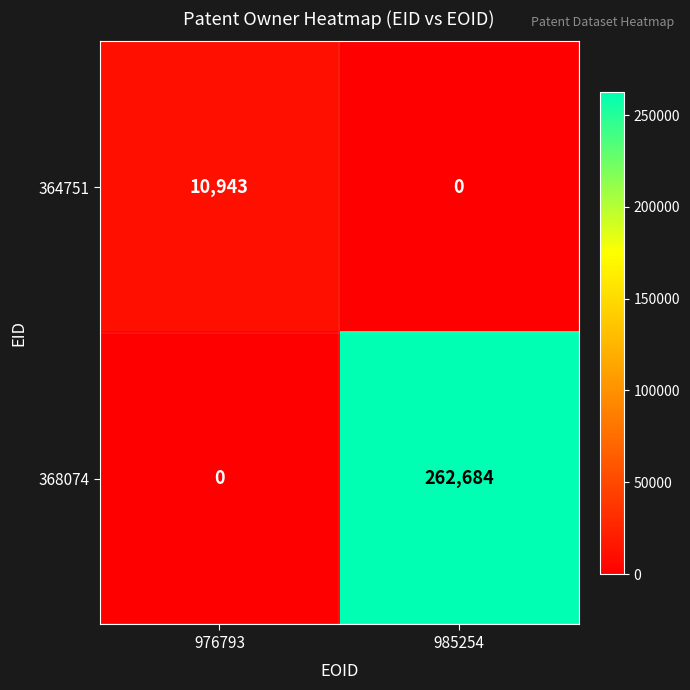

Where is 364751 nearest to the value 5471?

985254